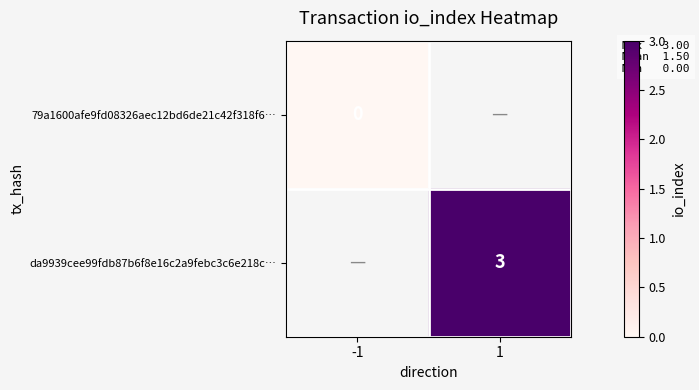

The da9939cee99fdb87b6f8e16c2a9febc3c6e218c… series shows 5 at 1. True or false?

False